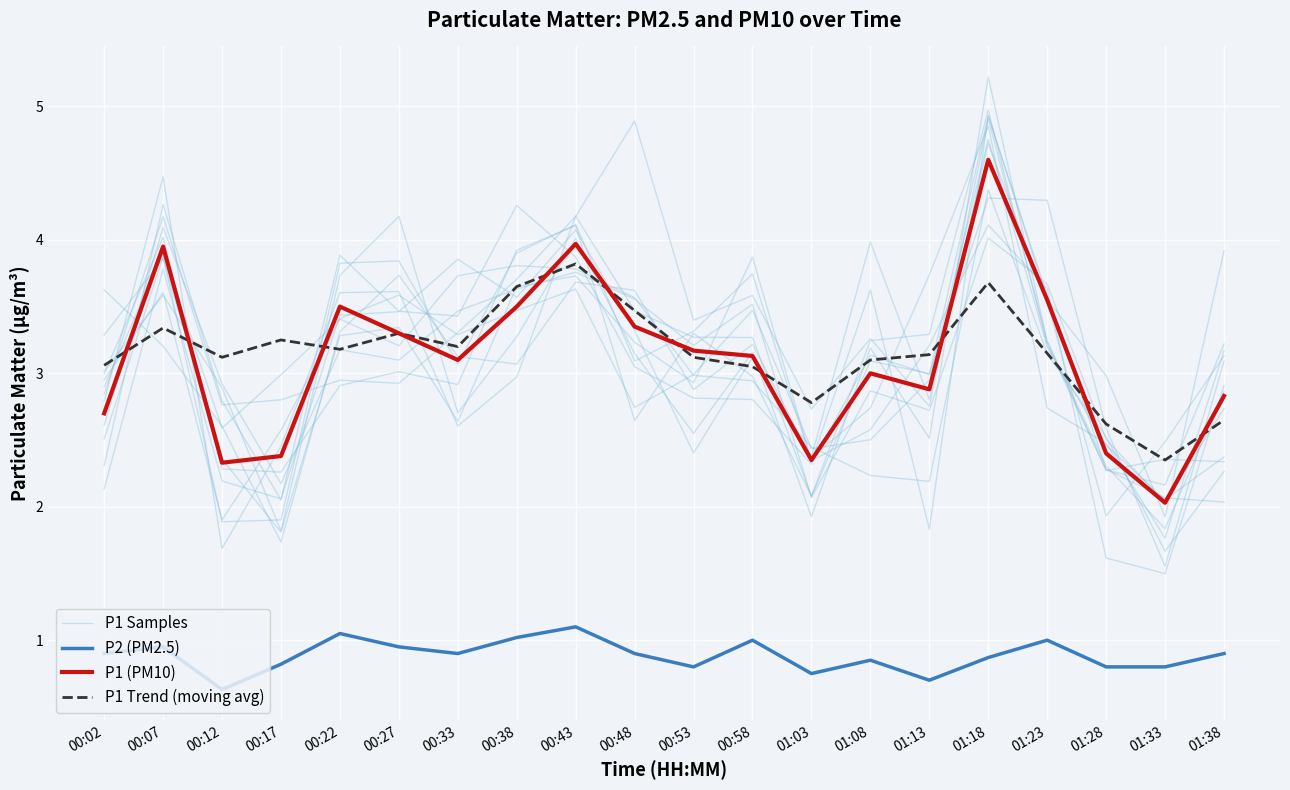

What is the sum of the P1 Samples values at 00:38 and 01:13?

6.0